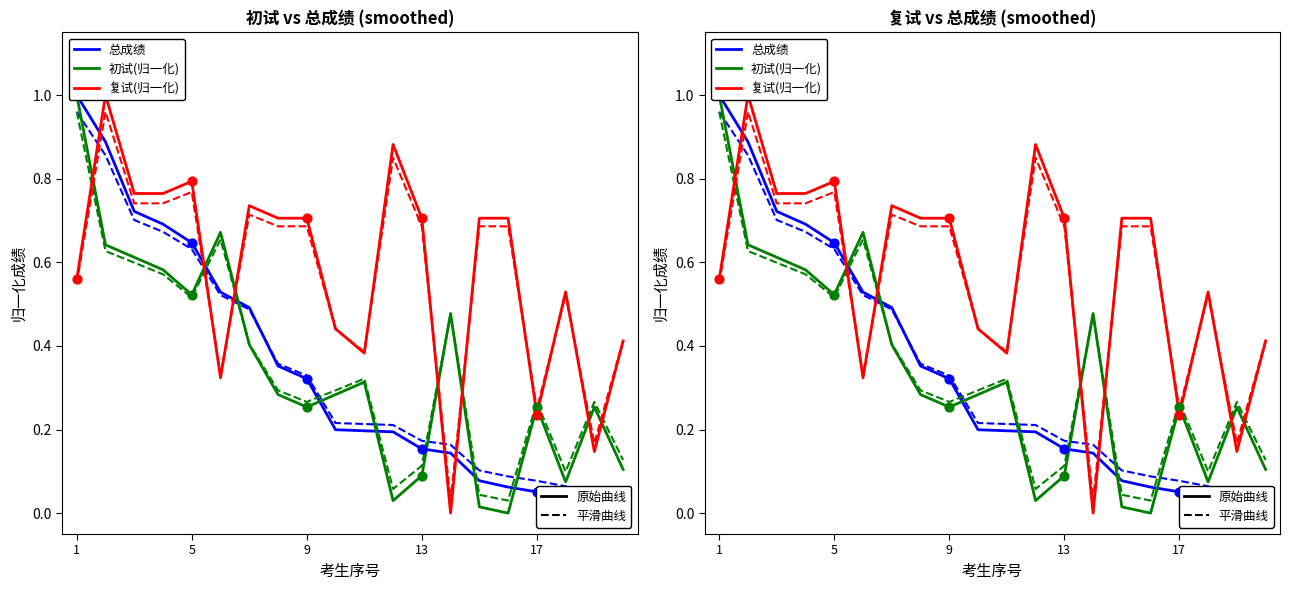

Which series has the largest total across all categories?

复试 (solid)